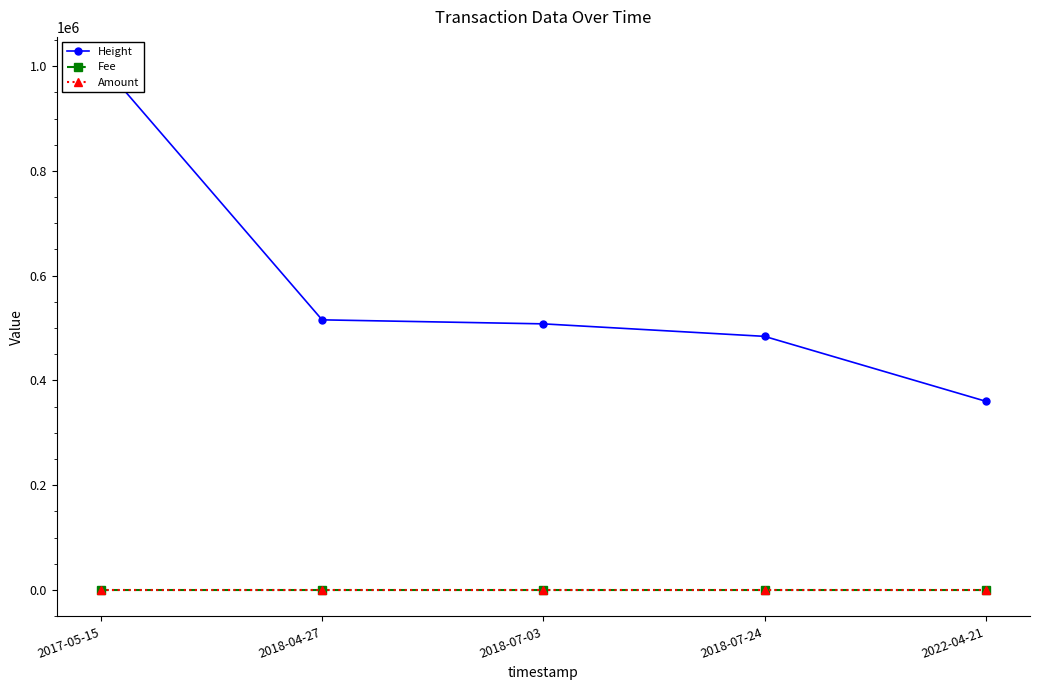

Is it true that Height equals 687667.1 at 2018-07-24?

False